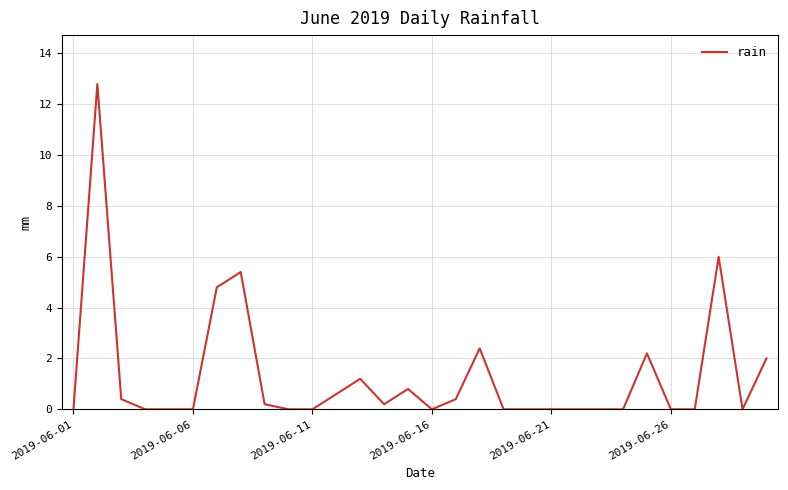

What is the maximum value shown in the chart?

12.8